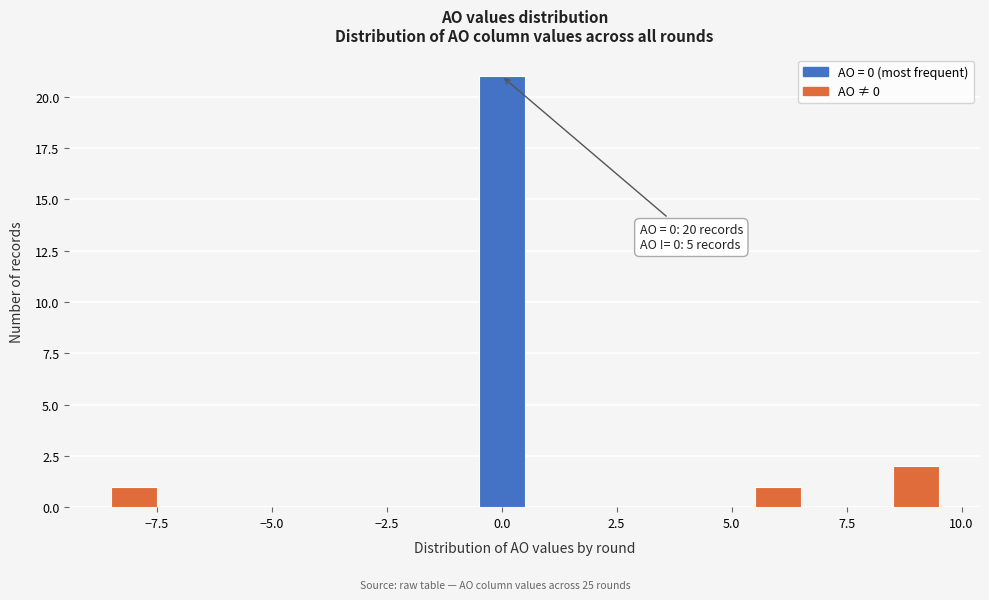

Around what value on the x-axis is the tallest bar? Give the approximate position of its centre, as read against the axis.

0.0